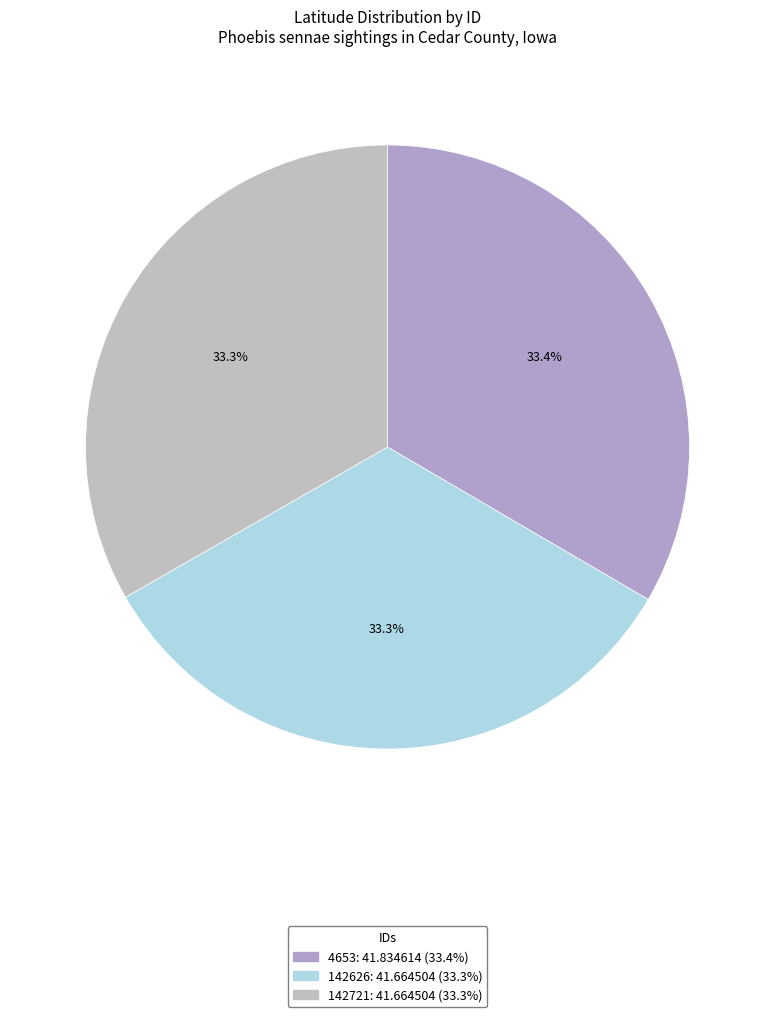

To the nearest percent, what percentage of the pie is 142626?

33%